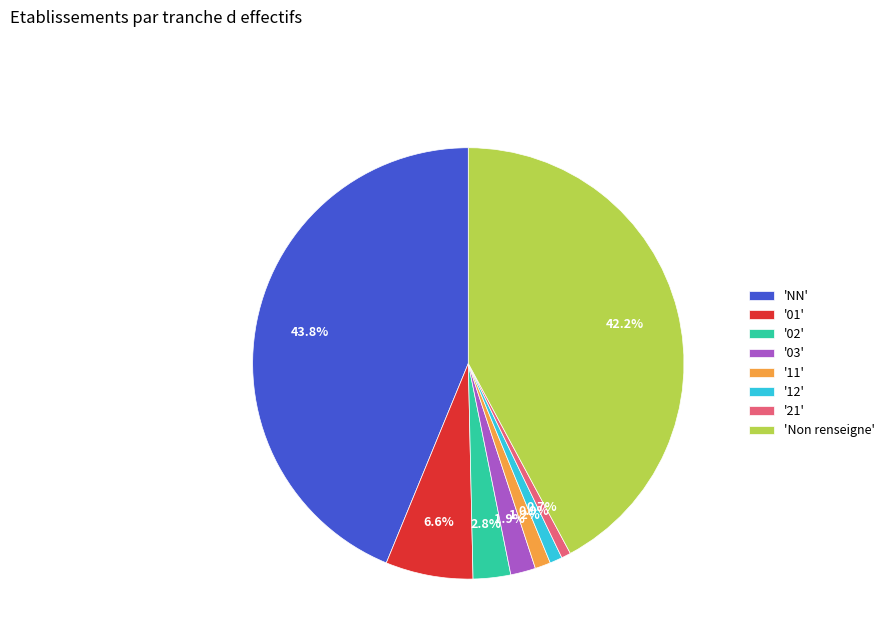

Which category has the biggest portion of the pie?

'NN'